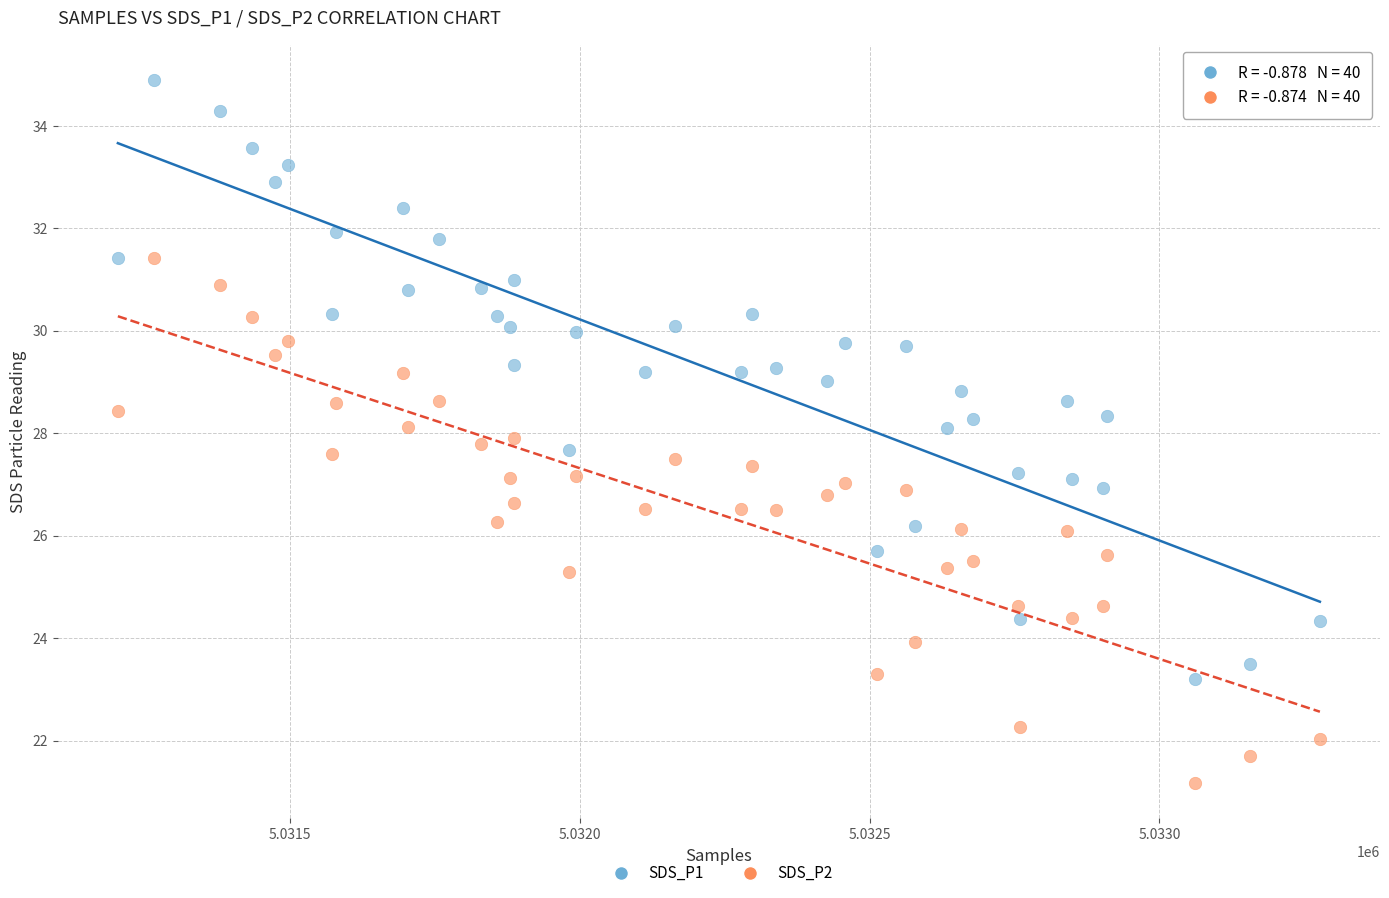

What is the X range (max minus min) for the scatter plot?

2074.0